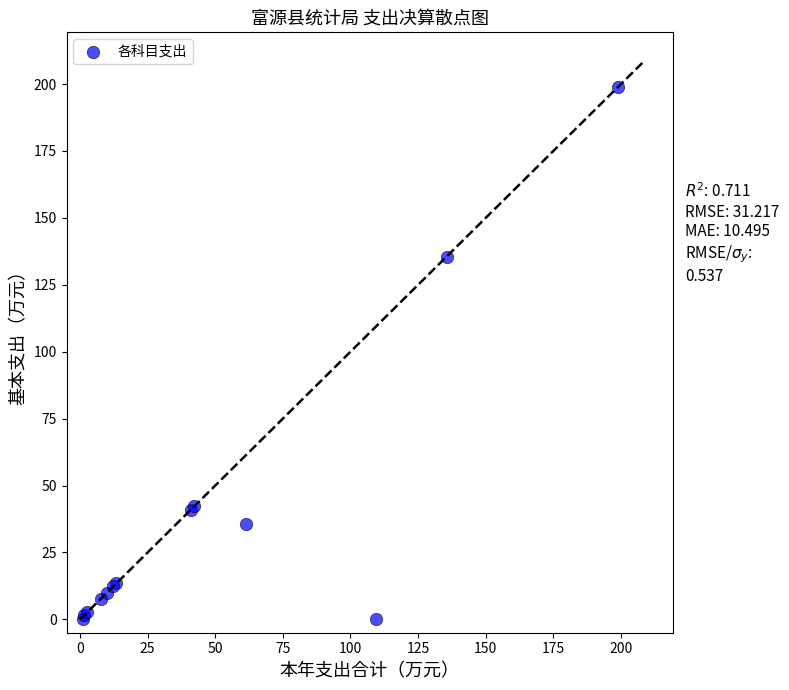

What Y value in the scatter plot is closest to 99?

135.5